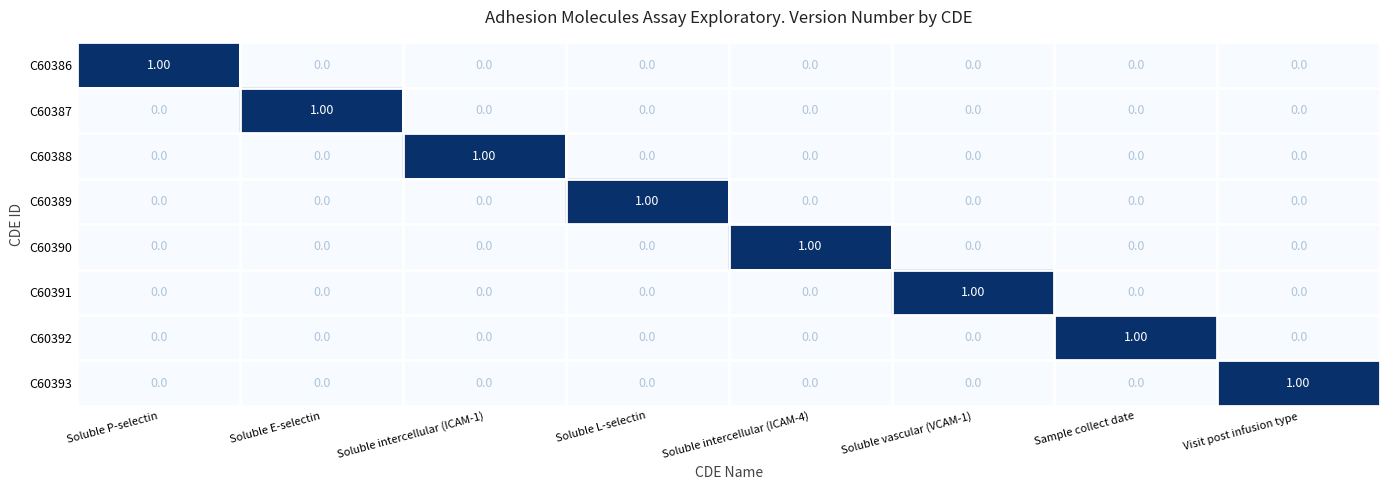

At how many categories does at least one series exceed 0?

8